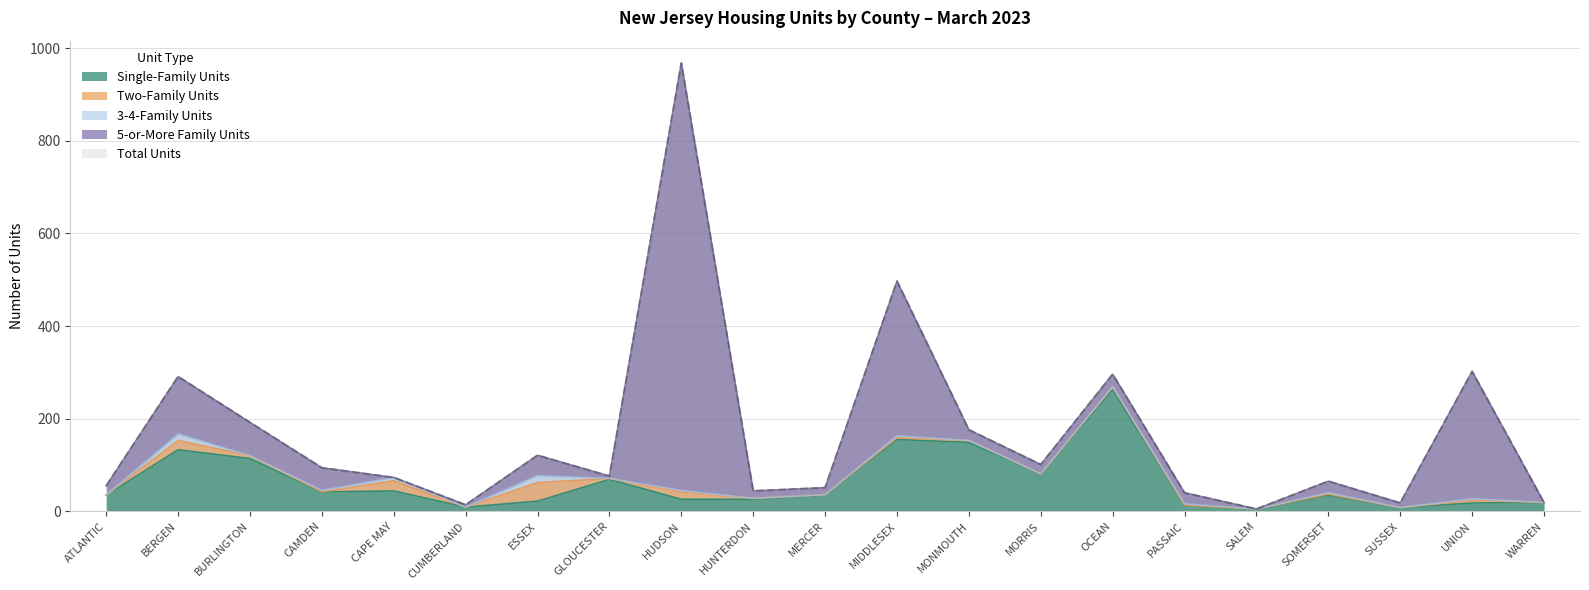

What is the spread (max minus min) of values at SUSSEX?

18